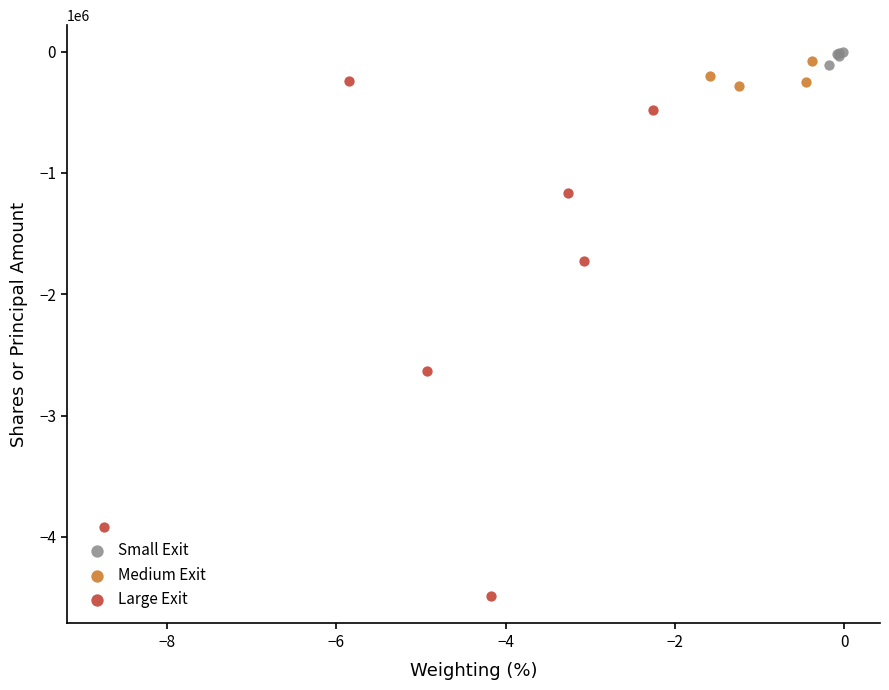

Which series contains the lowest Y value?

Large Exit